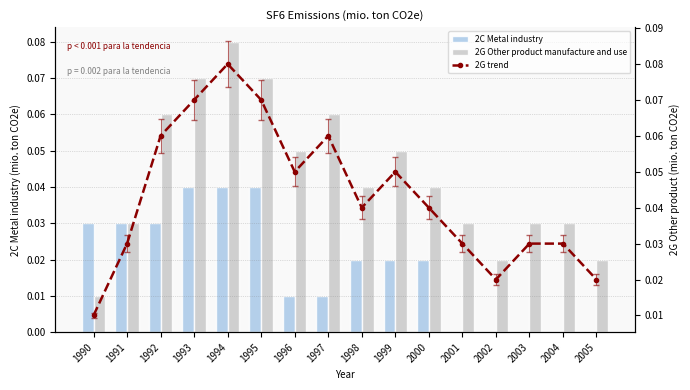

Are the bars grouped side by side (vs. stacked)?

Yes